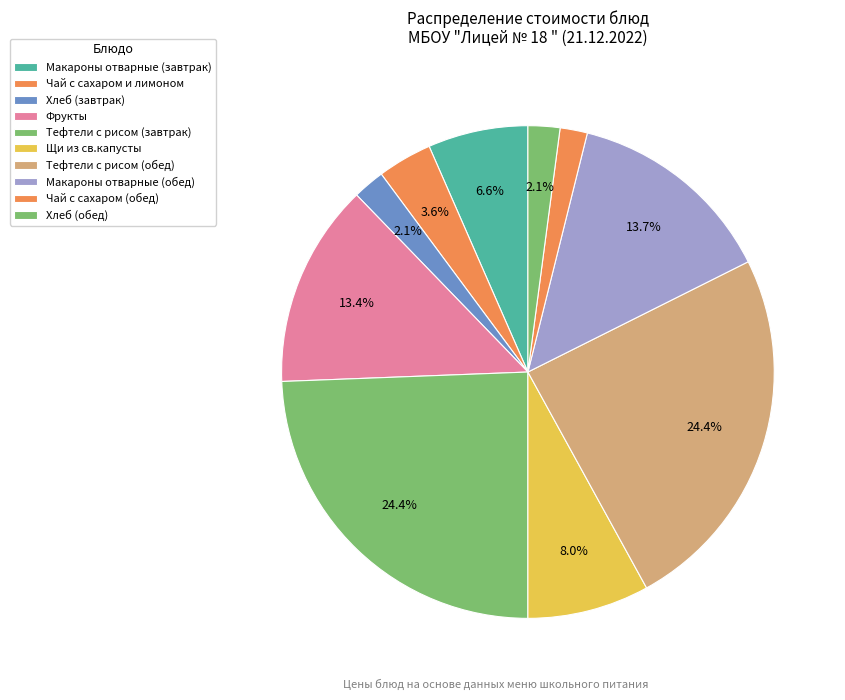

How many slices are in this pie chart?

10